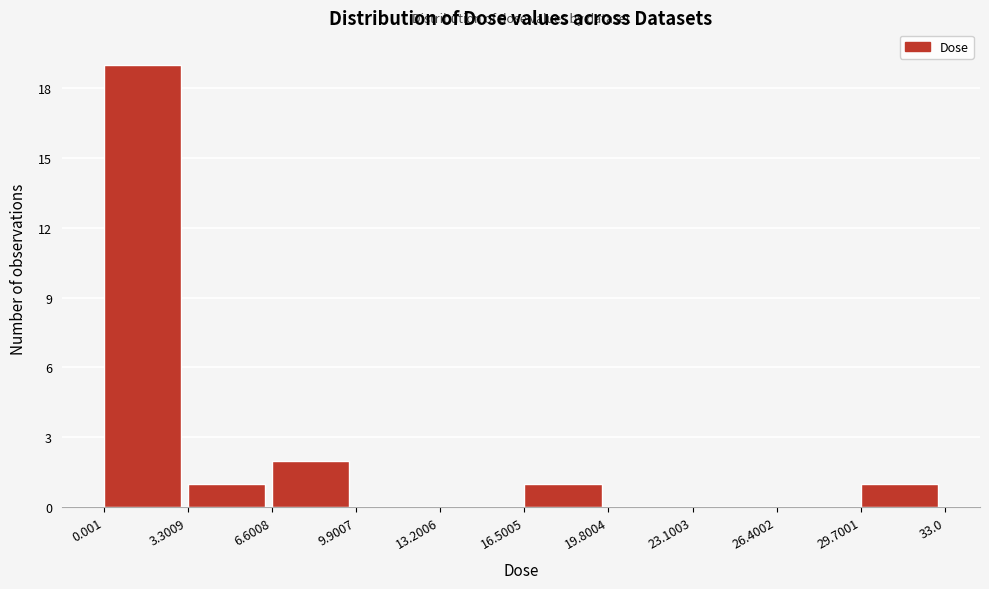

Reading left to right, list every bar in this chart as the range it spans on the x-axis followed by its height. The values are not printed on the chart, so give them approximately, as read against the axis.

0.001 to 3.3009: 19
3.3009 to 6.6008: 1
6.6008 to 9.9007: 2
9.9007 to 13.2006: 0
13.2006 to 16.5005: 0
16.5005 to 19.8004: 1
19.8004 to 23.1003: 0
23.1003 to 26.4002: 0
26.4002 to 29.7001: 0
29.7001 to 33.0: 1